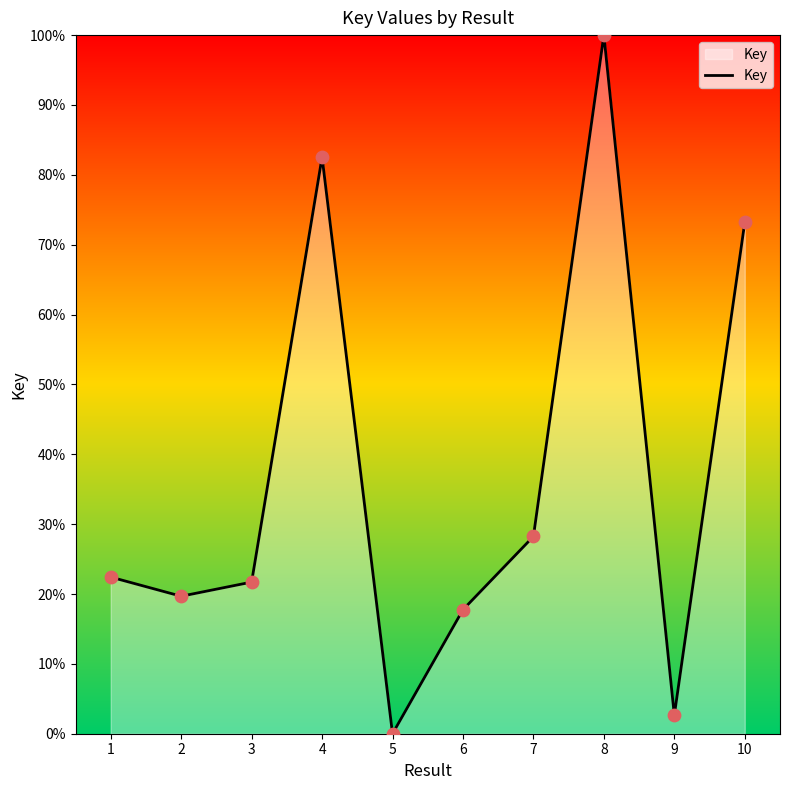

What is the change in value from 2 to 10?

+53.5